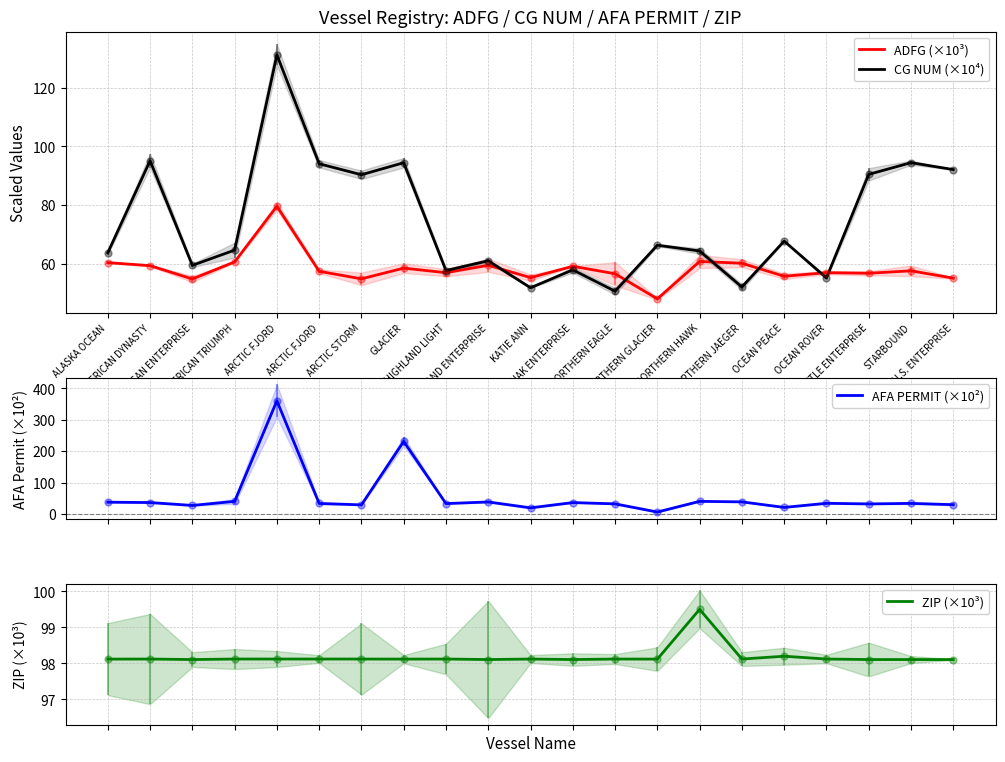

Where do CG NUM (×10⁴) and AFA PERMIT (×10²) first cross each other?

AMERICAN TRIUMPH and ARCTIC FJORD